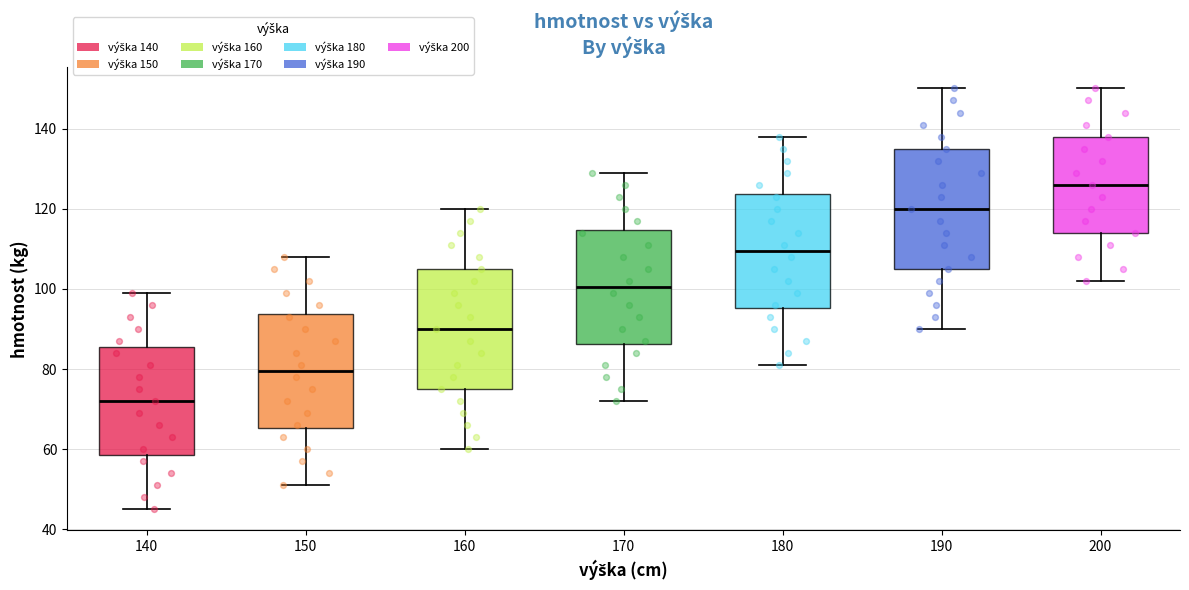

Reading left to right, read every box against the y-axis: the position of its median line, the range the box covers, and the ends of its whiskers. The values are not printed on the chart, so give them approximately, as read against the axis.

140: median 72, box 58 to 86, whiskers 46 to 100
150: median 80, box 66 to 94, whiskers 52 to 108
160: median 90, box 76 to 106, whiskers 60 to 120
170: median 100, box 86 to 114, whiskers 72 to 130
180: median 110, box 96 to 124, whiskers 82 to 138
190: median 120, box 106 to 136, whiskers 90 to 150
200: median 126, box 114 to 138, whiskers 102 to 150